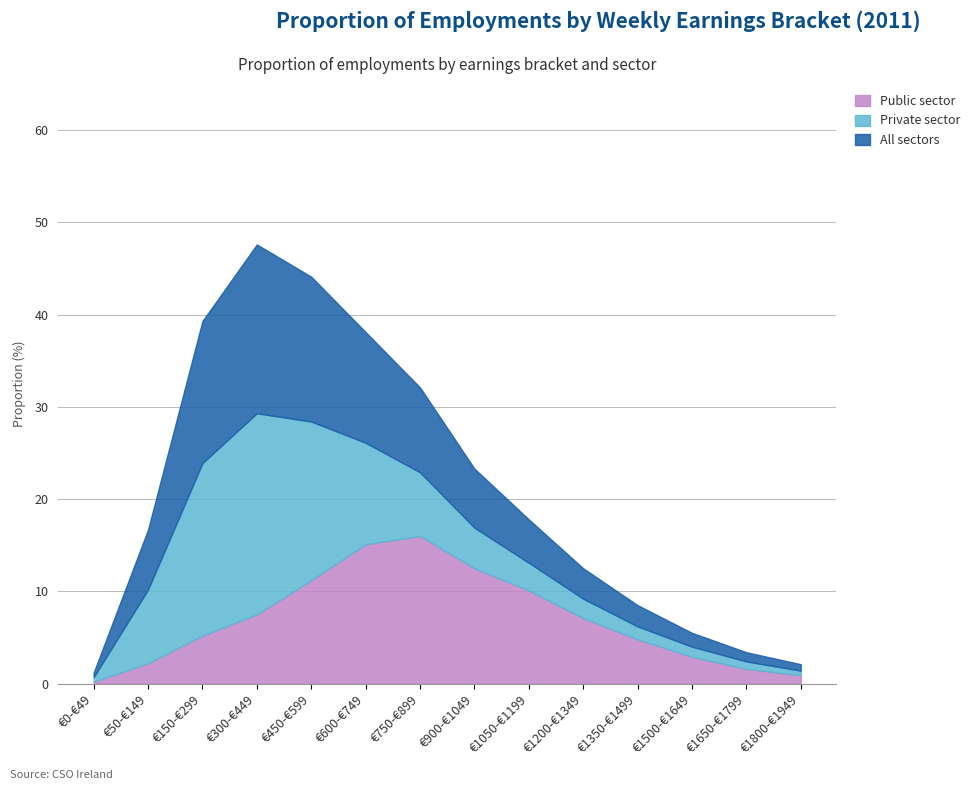

What are all the series names shown in the legend?

Public sector, Private sector, All sectors